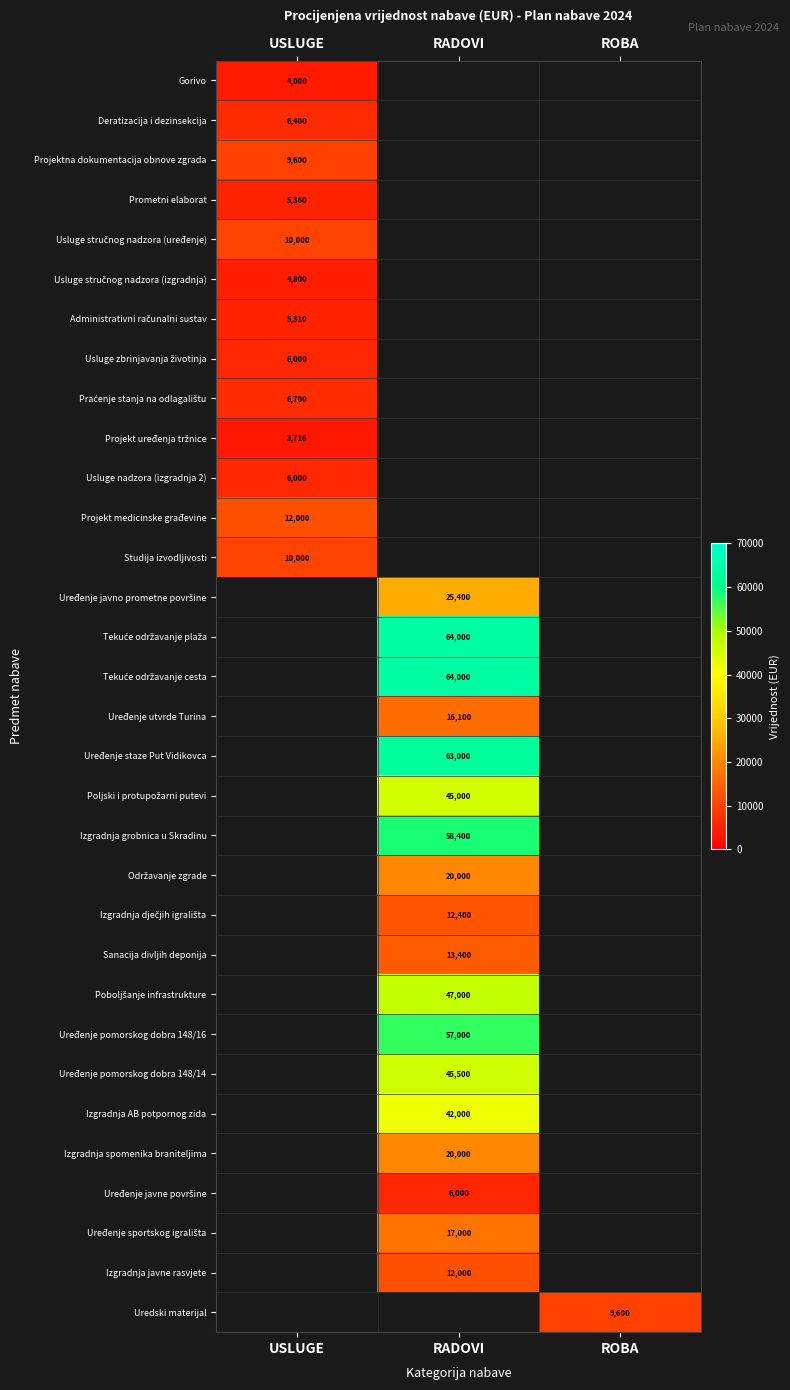

The Studija izvodljivosti series shows 10000 at USLUGE. True or false?

True